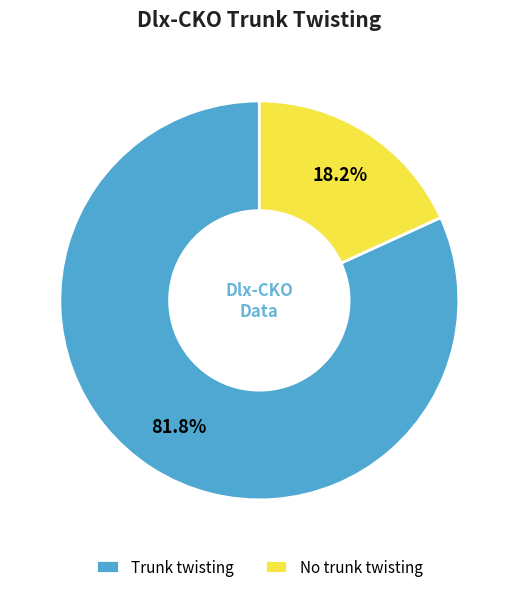

How many segments does this pie chart have?

2